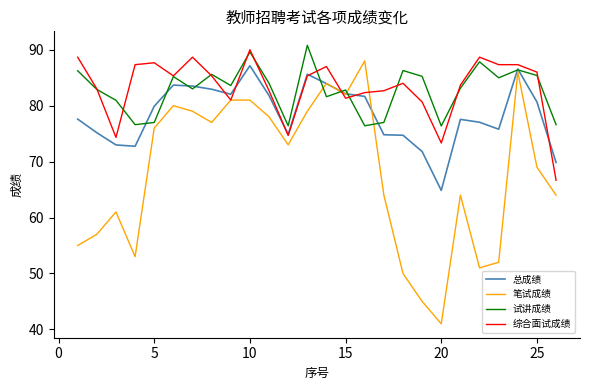

What is the maximum value for 试讲成绩?

90.8